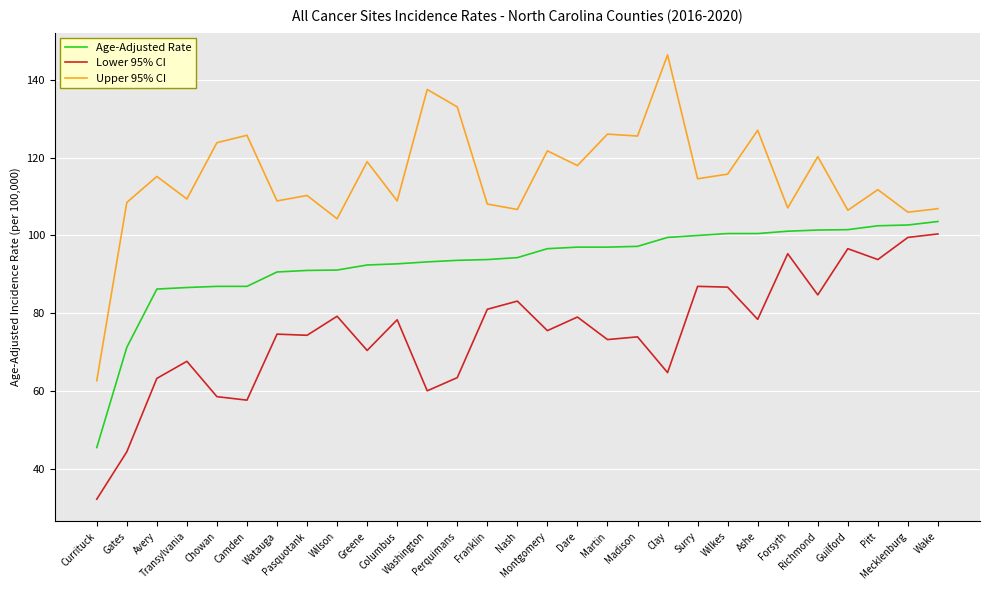

What is the sum of the Upper 95% CI values at Forsyth and Chowan?

231.0